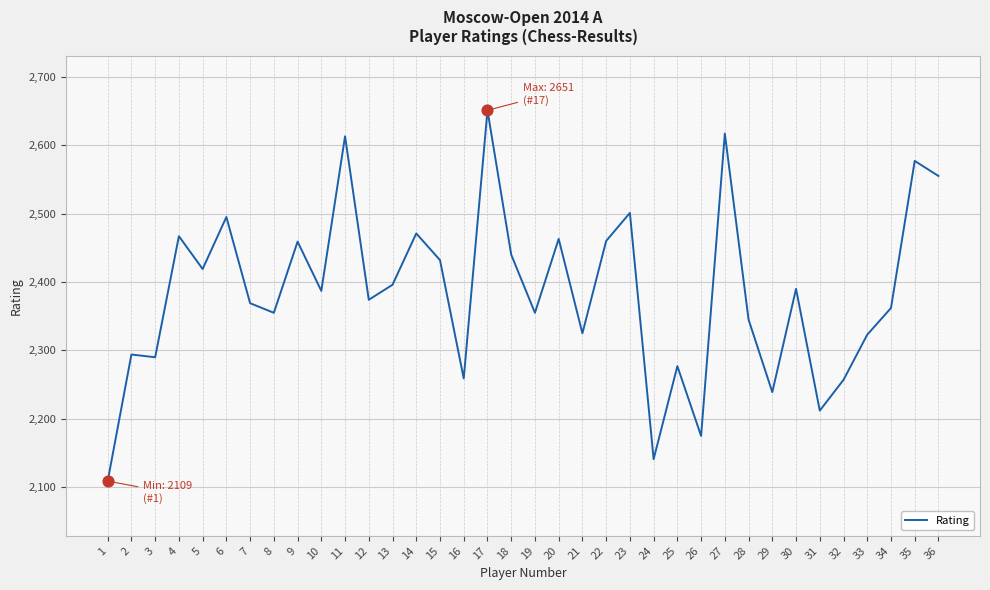

What is the change in value from 26 to 33?

+148